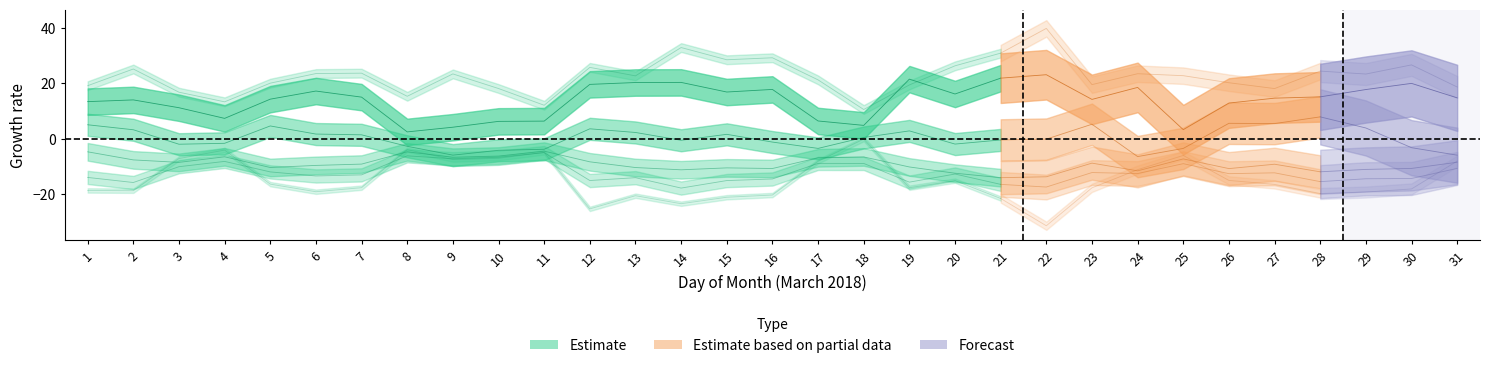

How many categories are shown in the chart?

31